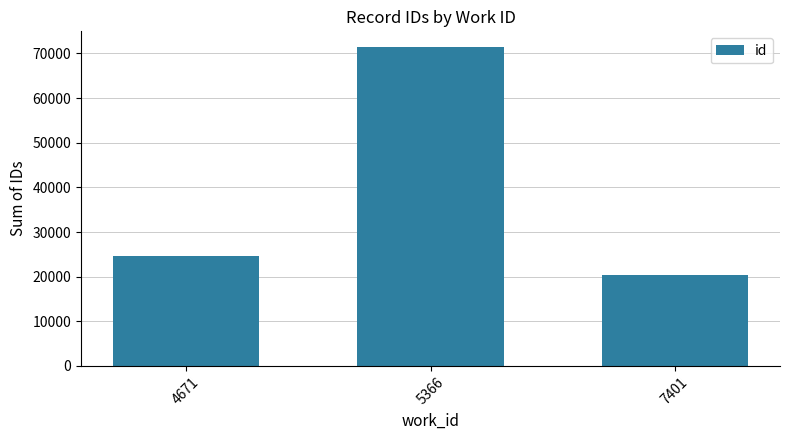

Reading left to right, extract all data points from this chart.

4671=24566	5366=71370	7401=20431